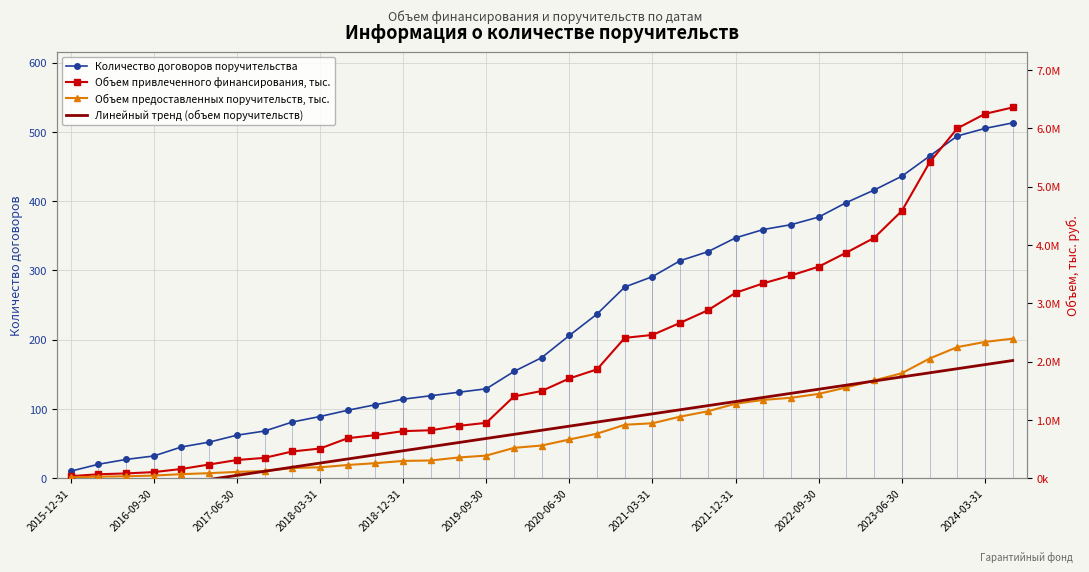

What is the value of the Объем привлеченного финансирования, тыс. point at the 2nd from the left?

66267.5